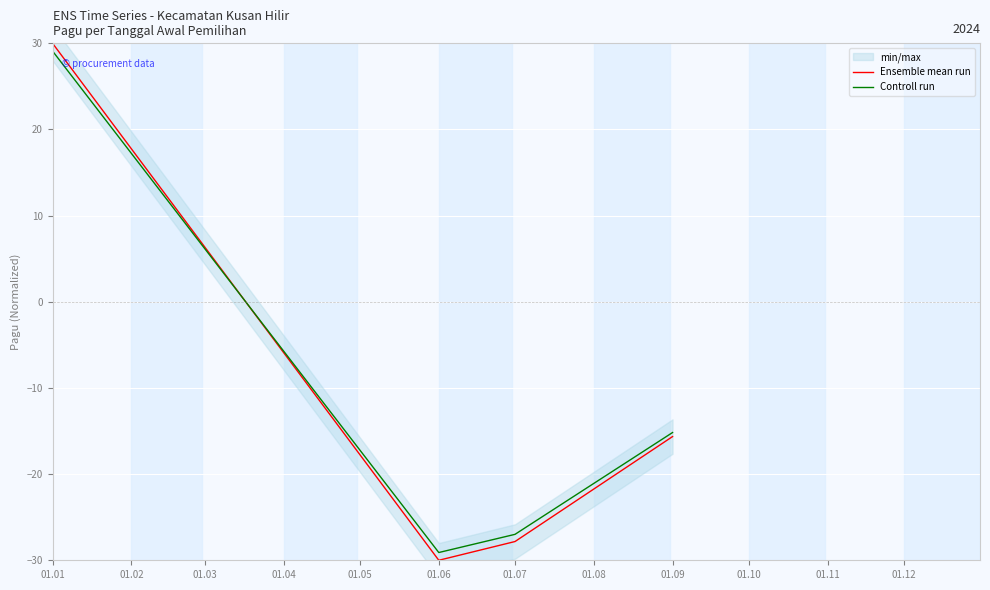

After their last crossing, which series has the higher values: Ensemble mean run or Controll run?

Controll run